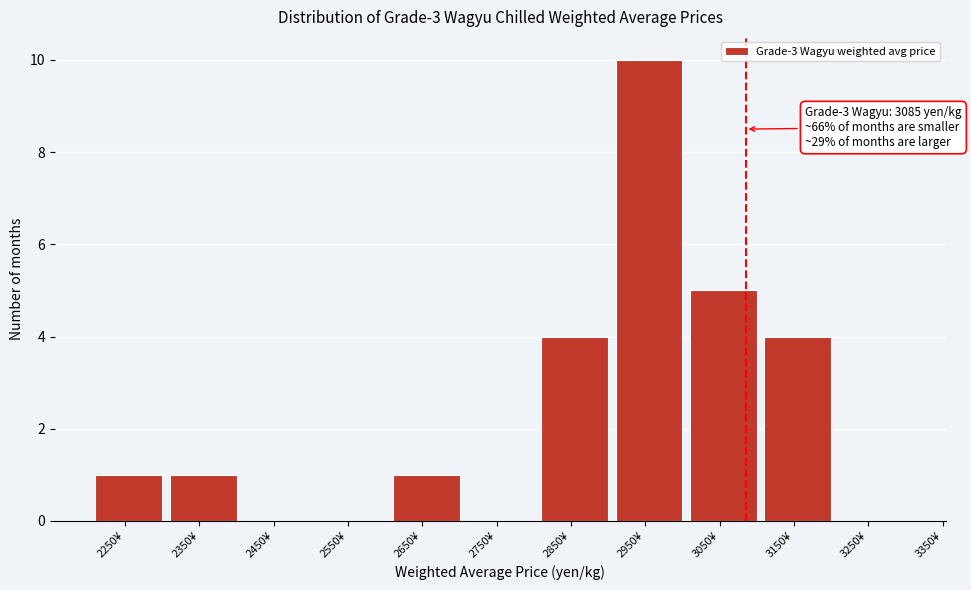

Reading left to right, list all the values displayed in this chart.

2250¥=1	2350¥=1	2450¥=0	2550¥=0	2650¥=1	2750¥=0	2850¥=4	2950¥=10	3050¥=5	3150¥=4	3250¥=0